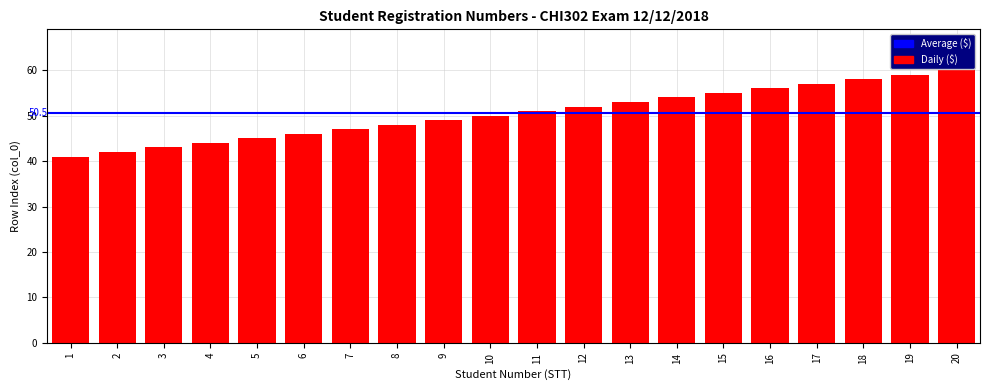

List the labels in order of value, smallest first.

1, 2, 3, 4, 5, 6, 7, 8, 9, 10, 11, 12, 13, 14, 15, 16, 17, 18, 19, 20